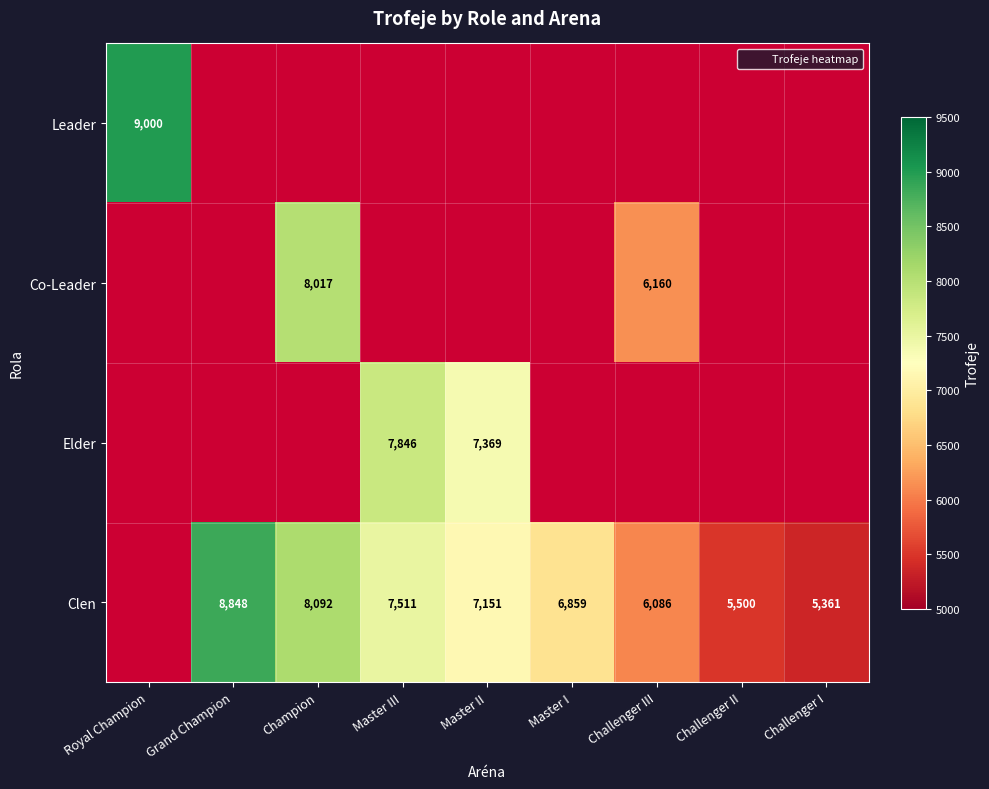

Is it true that Clen equals 8766.8 at Challenger I?

False